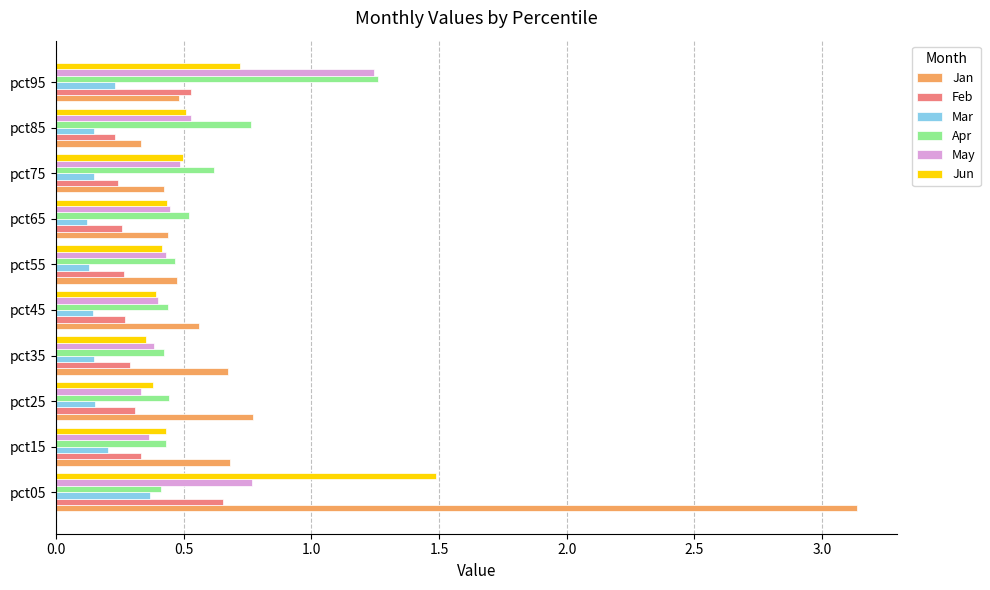

What is the sum of all Mar values?

1.8